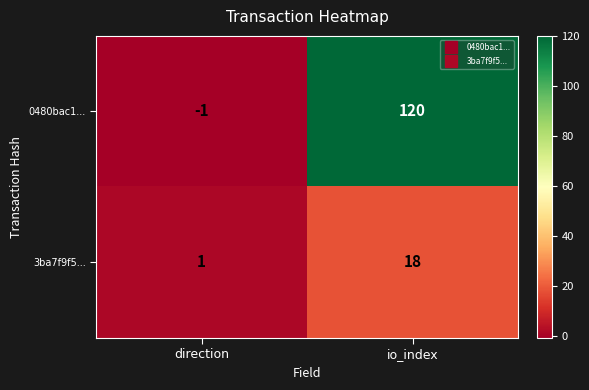

How many values in the 0480bac1... series are below 120?

1